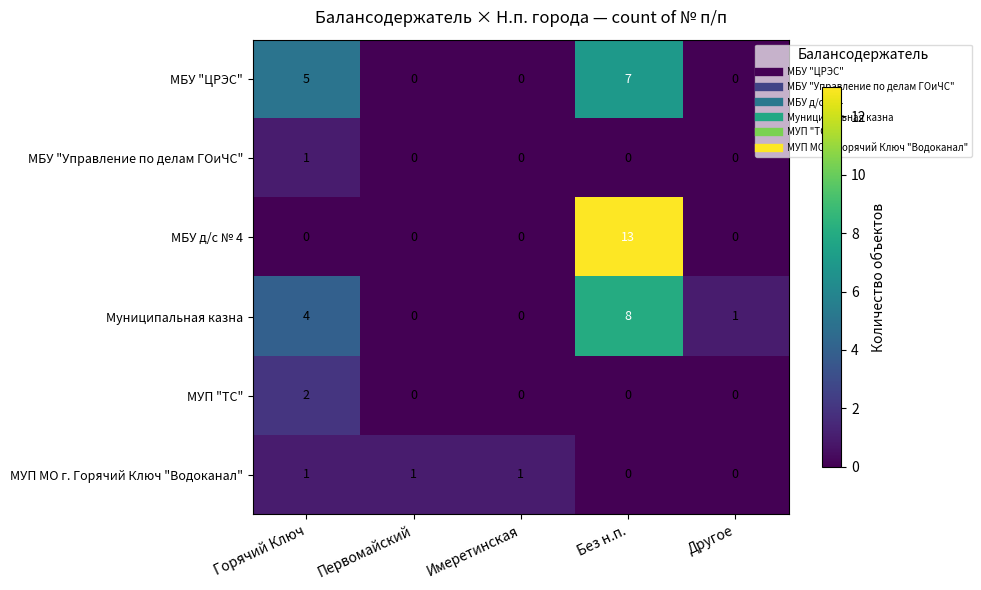

What is the difference between the maximum and minimum values in the МБУ д/с № 4 series?

13